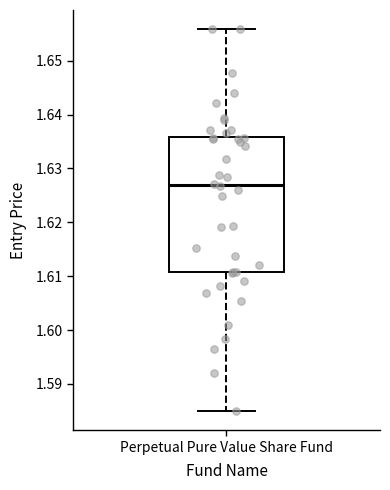

Transcribe this box plot: give where the median line is, the range the box spans, and where the two whiskers end, as read against the y-axis. The values are not printed on the chart, so give them approximately, as read against the axis.

median 1.627, box 1.611 to 1.636, whiskers 1.585 to 1.656